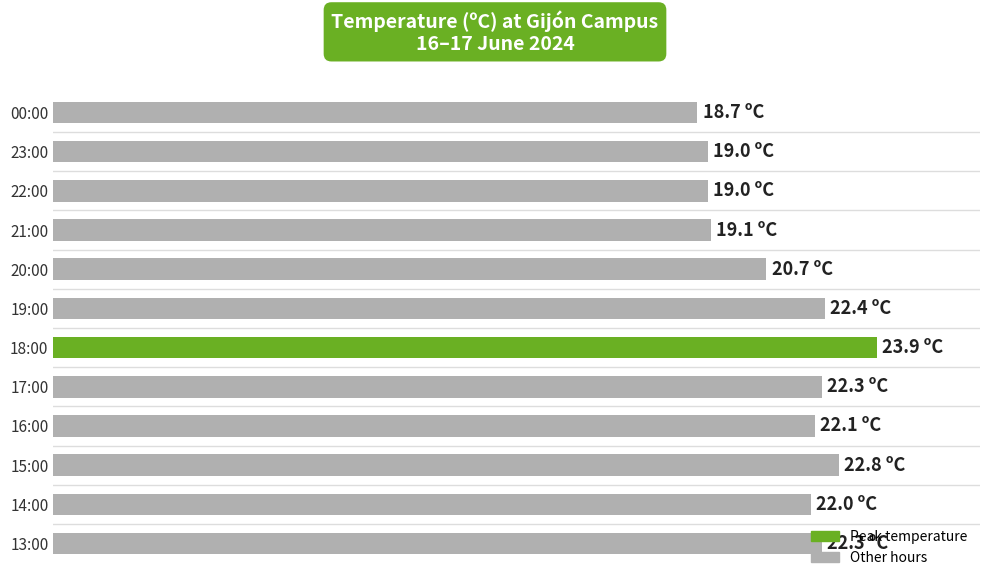

What is the minimum value shown in the chart?

18.7